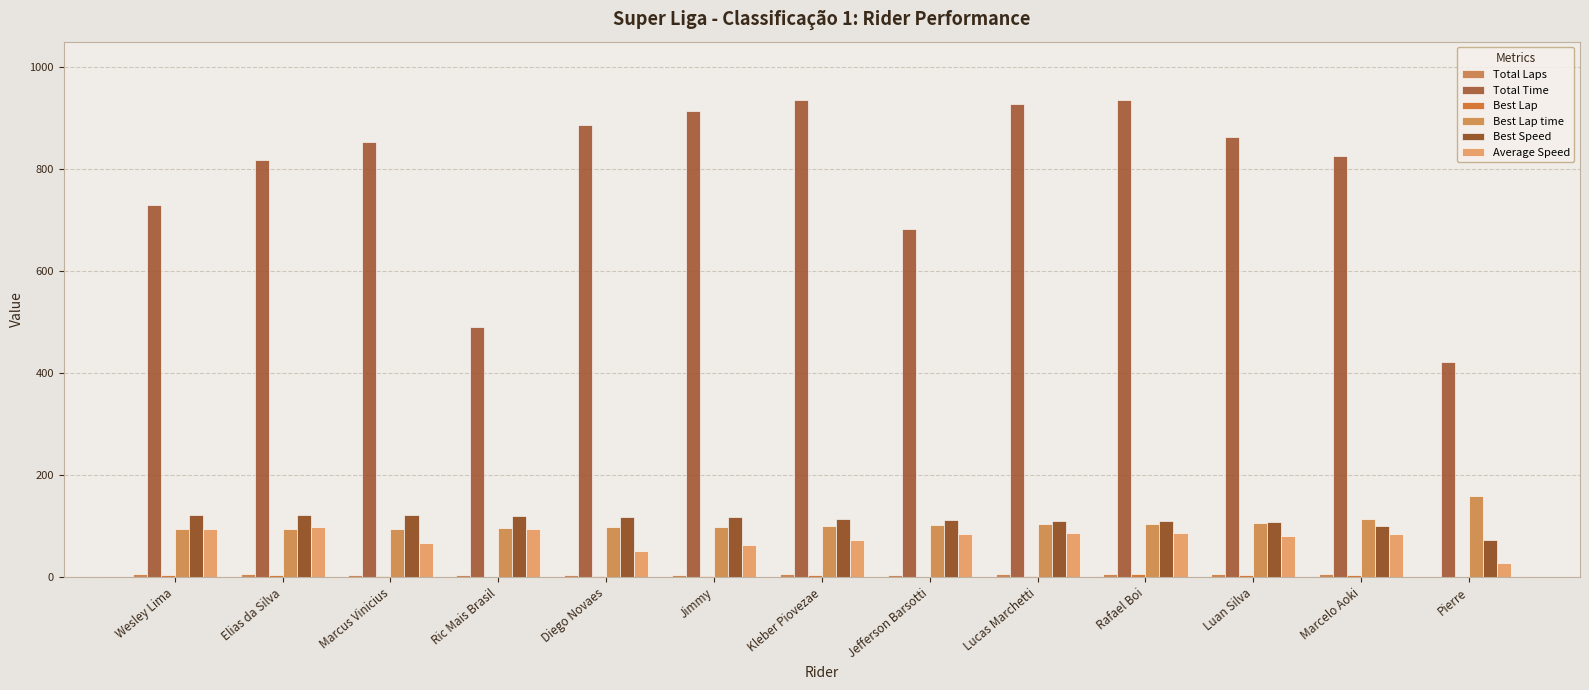

What is the difference between the maximum and minimum values in the Total Laps series?

6.0